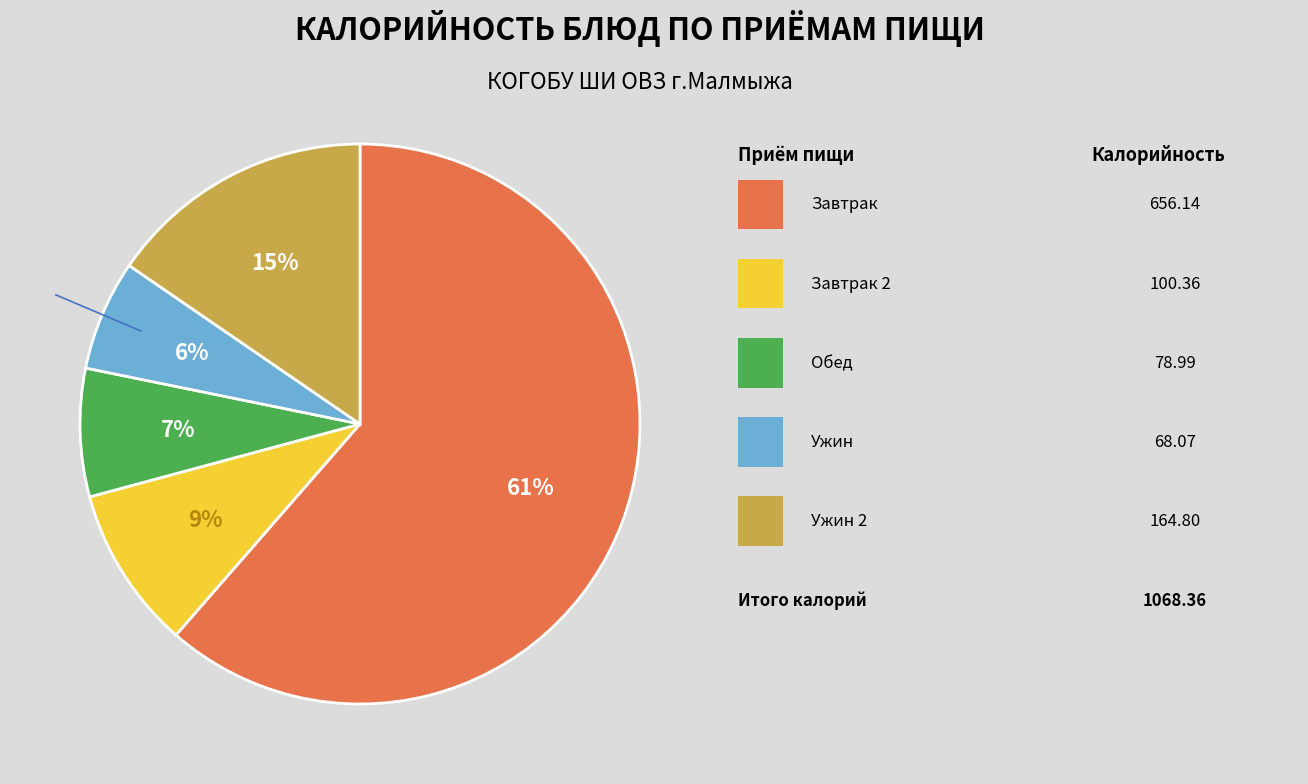

To the nearest percent, what is the average slice percentage?

20%